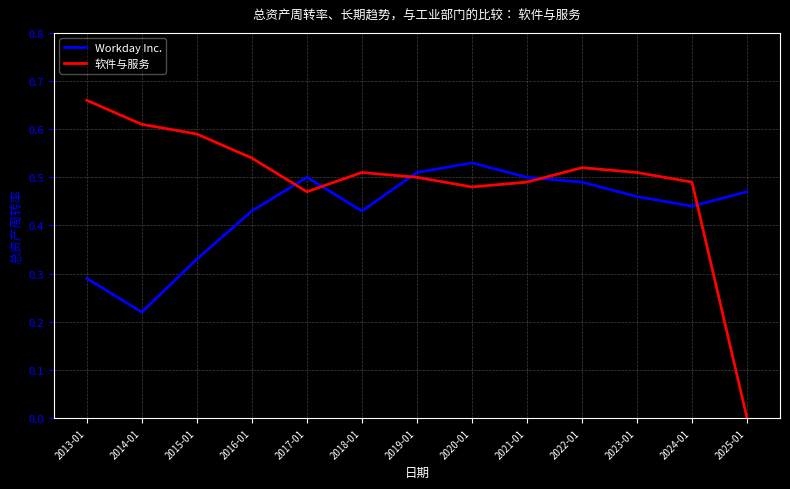

Is the value of 软件与服务 at 2025-01 greater than the value of Workday Inc. at 2022-01?

No